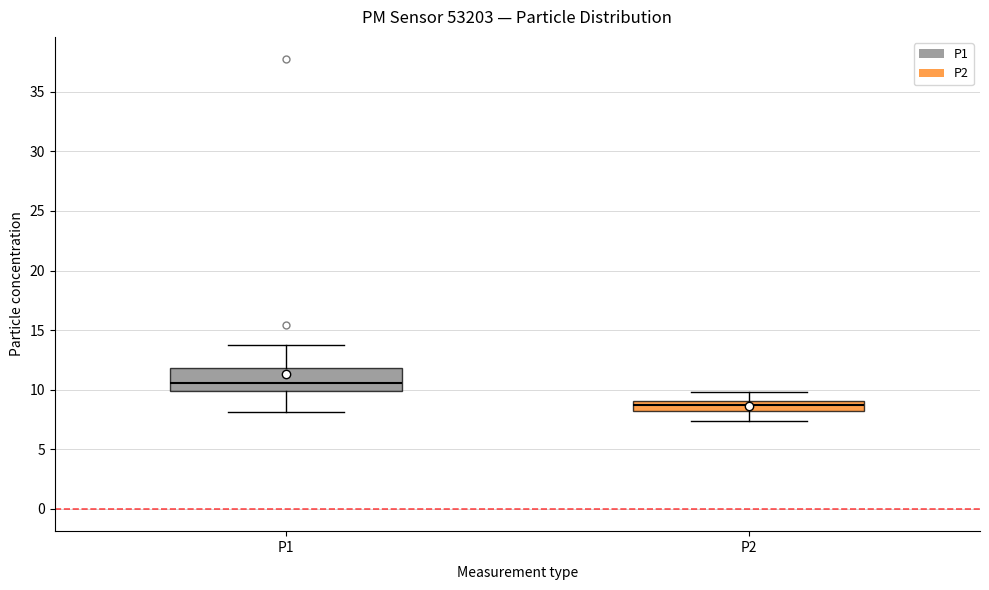

Which box has the lowest median line?

P2